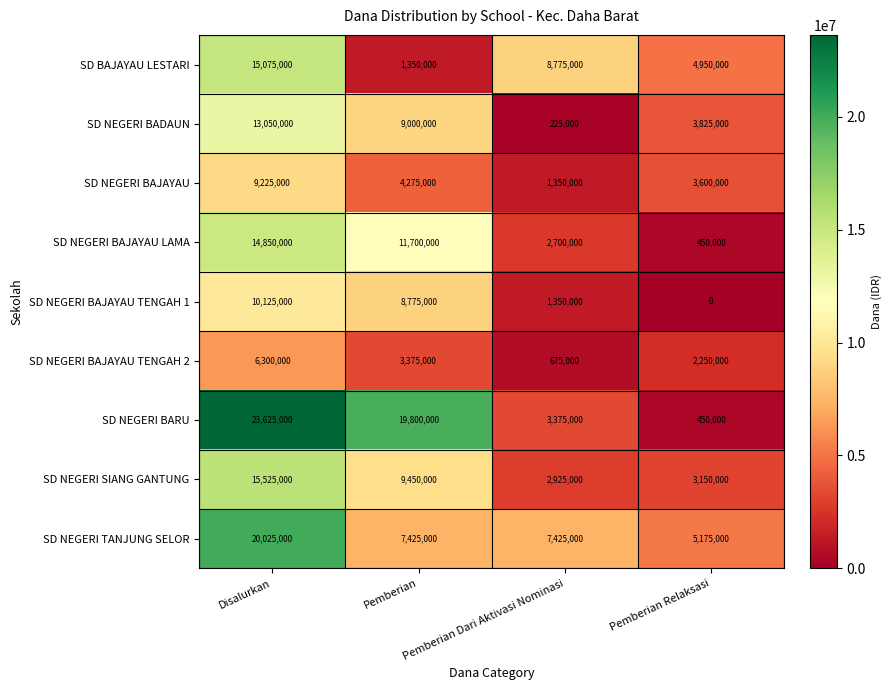

How many SD BAJAYAU LESTARI values are between 4950000 and 15075000?

3